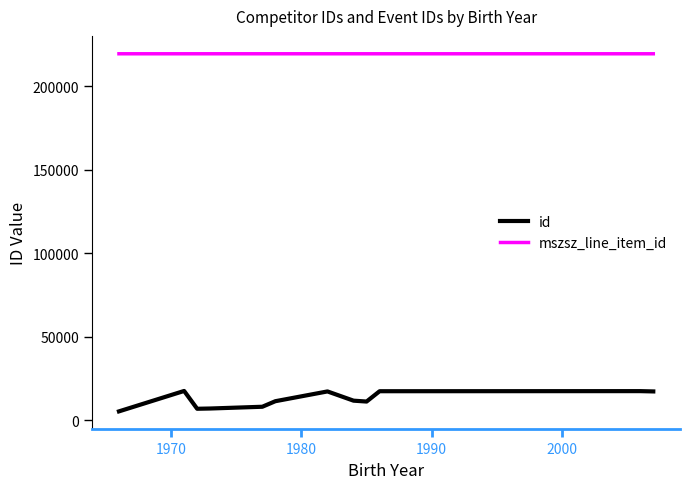

What is the minimum value for id?

5454.8